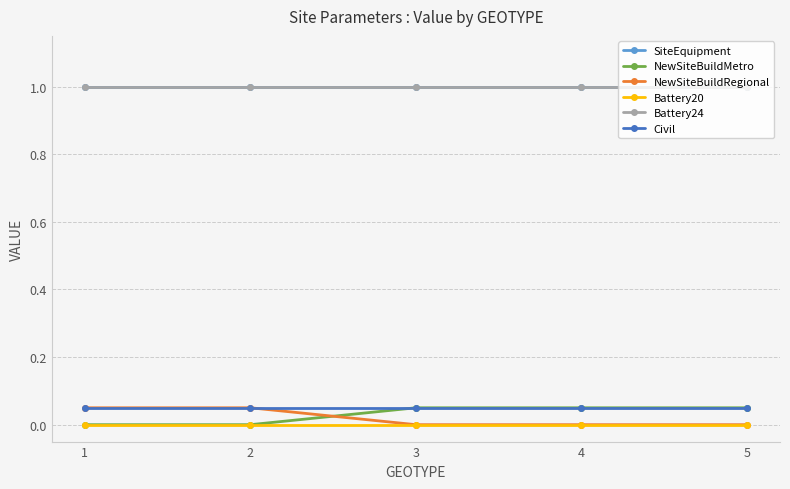

Is this an area chart (filled region under the line)?

No